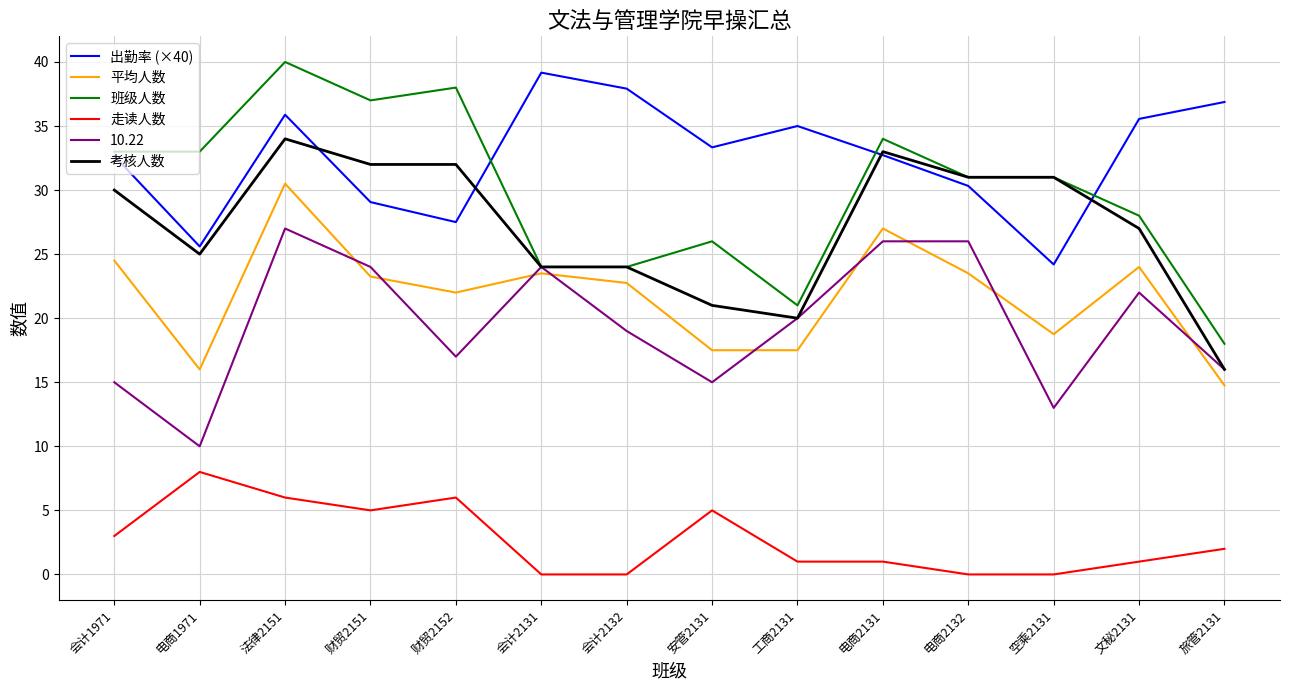

How many categories are shown in the chart?

14